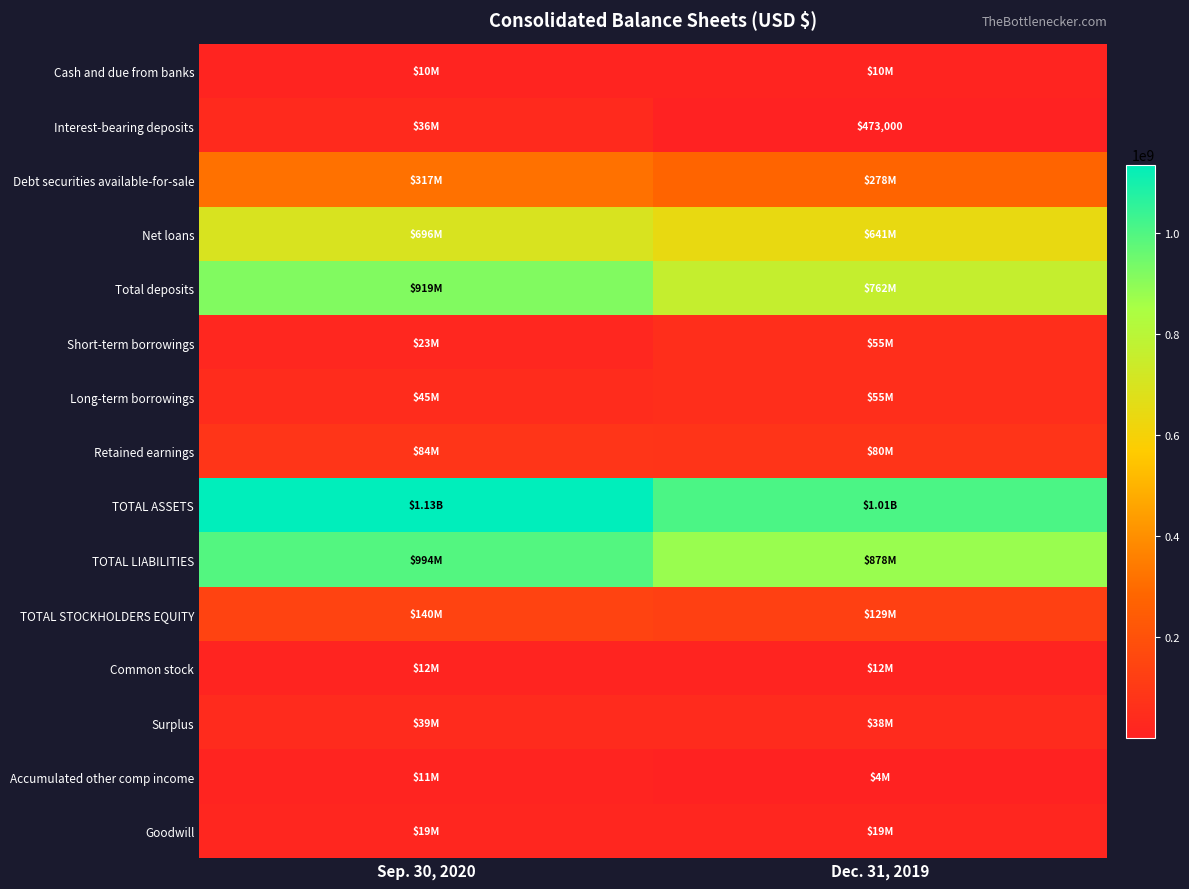

How many Common stock values are between 12097000 and 12195000?

2